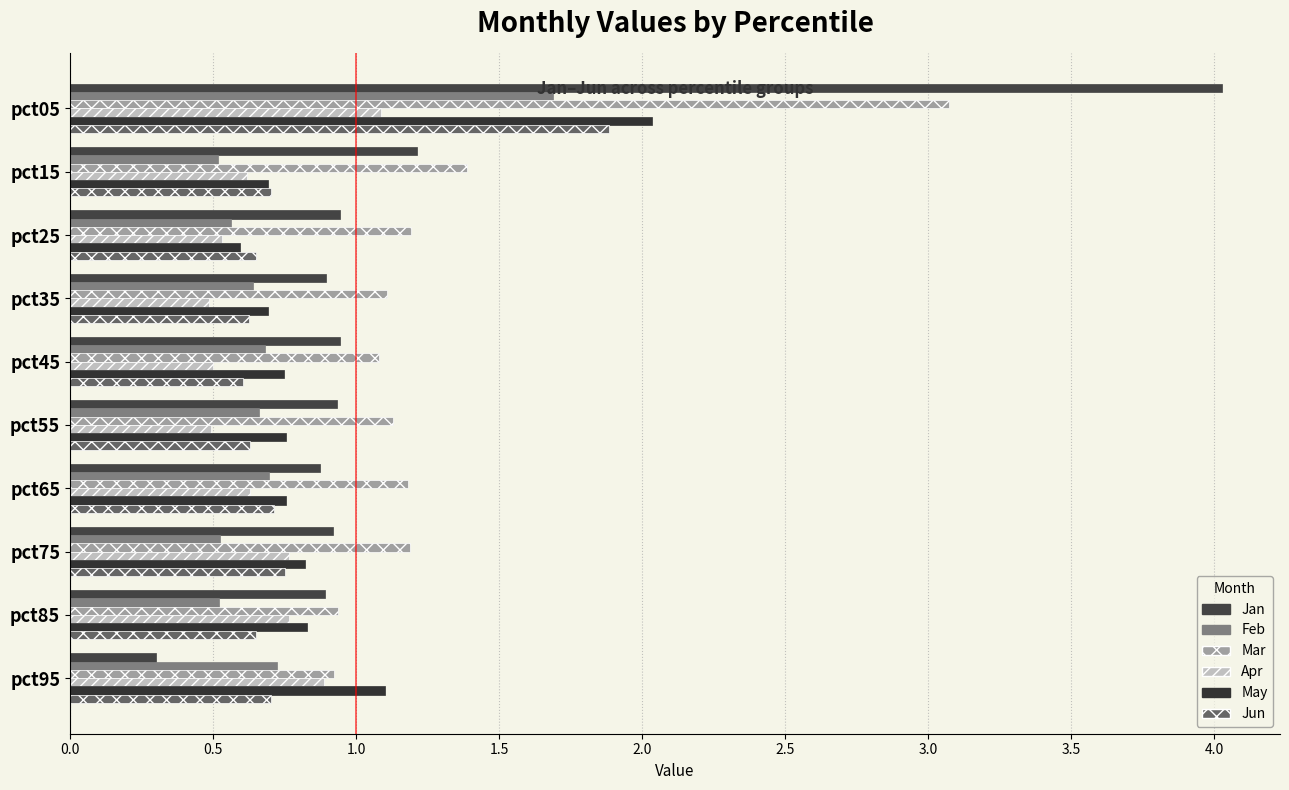

How many values in the Mar series exceed 1?

8